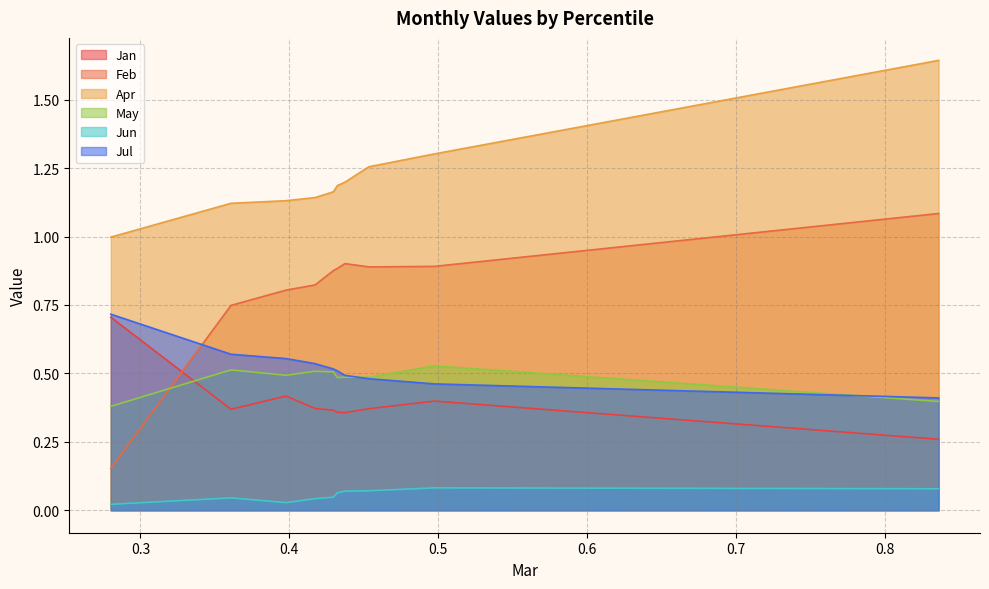

At which category is the sum across all series the highest?

pct95